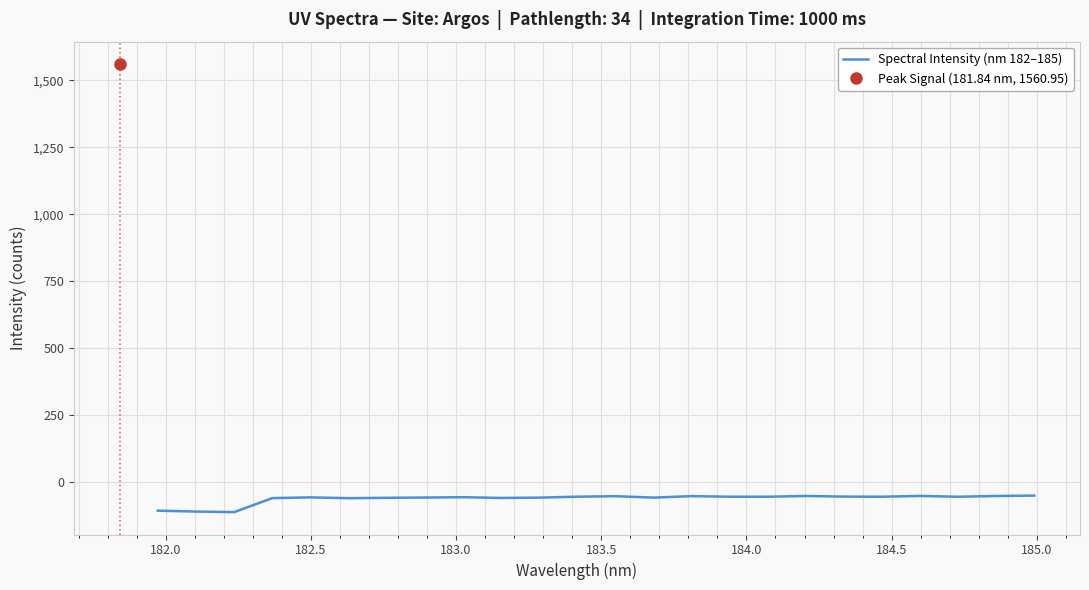

What is the lowest value of the Spectral Intensity (nm 182–185) series?

-110.5